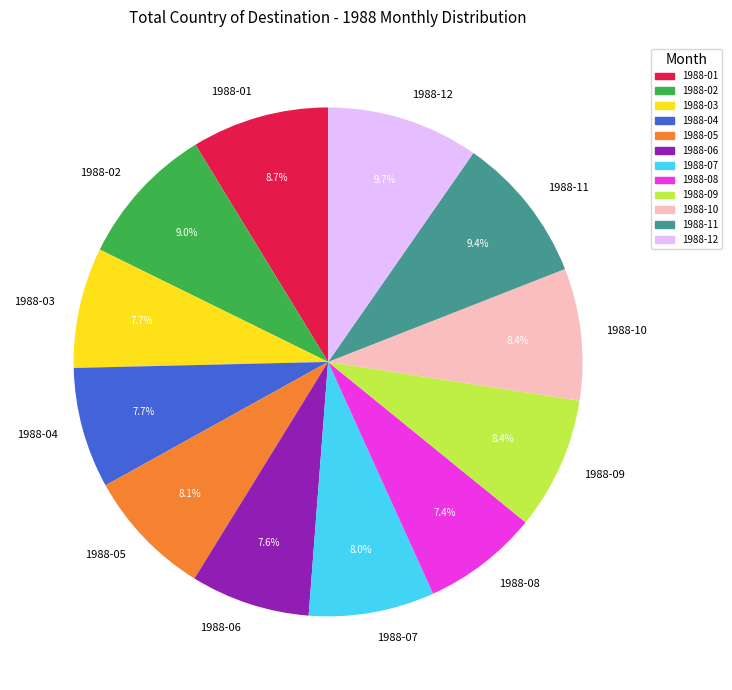

Does 1988-04 represent more than half of the total?

No